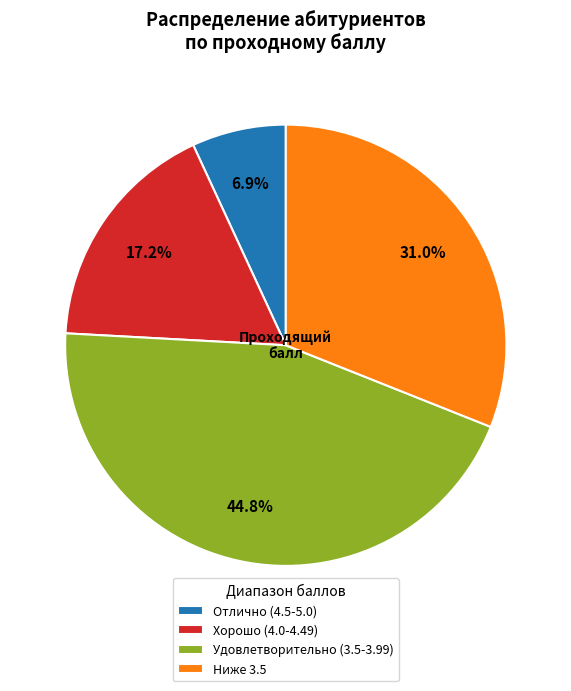

What is the largest slice in the pie chart?

Удовлетворительно (3.5-3.99)